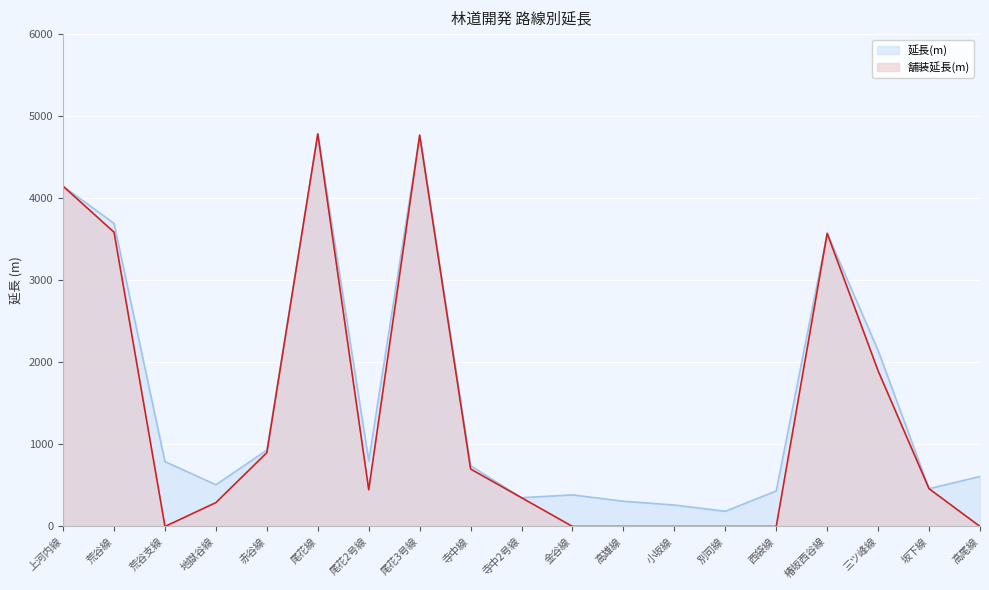

Does the chart display data point markers on the line(s)?

No